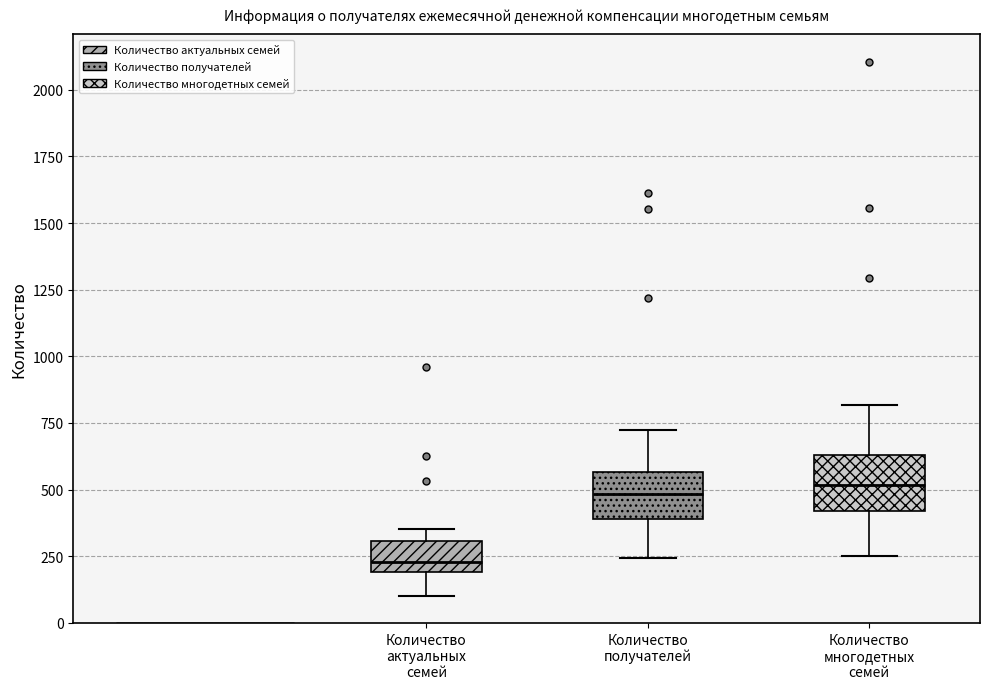

Reading left to right, transcribe this box plot: for each box, give where its median line is, the range the box spans, and where its two whiskers end, as read against the y-axis. The values are not printed on the chart, so give them approximately, as read against the axis.

Количество актуальных семей: median 250, box 200 to 300, whiskers 100 to 350
Количество получателей: median 500, box 400 to 550, whiskers 250 to 700
Количество многодетных семей: median 500, box 400 to 650, whiskers 250 to 800